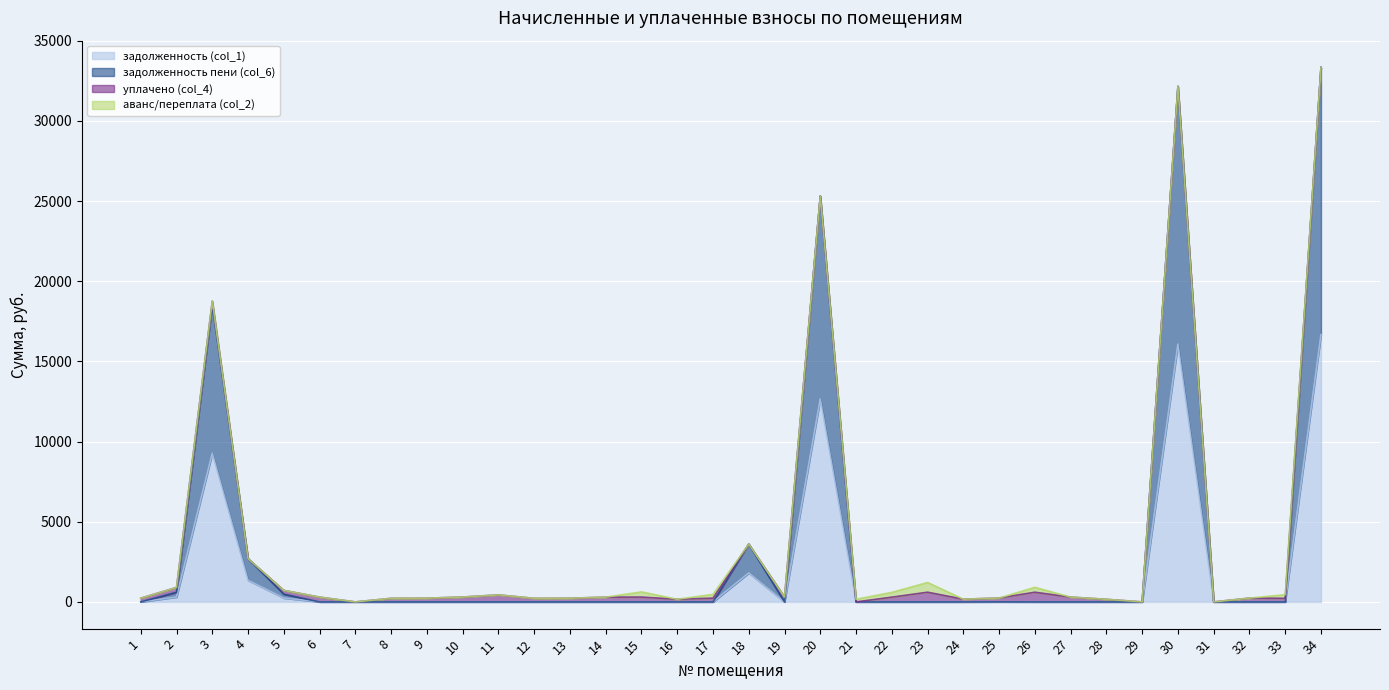

Does the chart display data point markers on the line(s)?

No